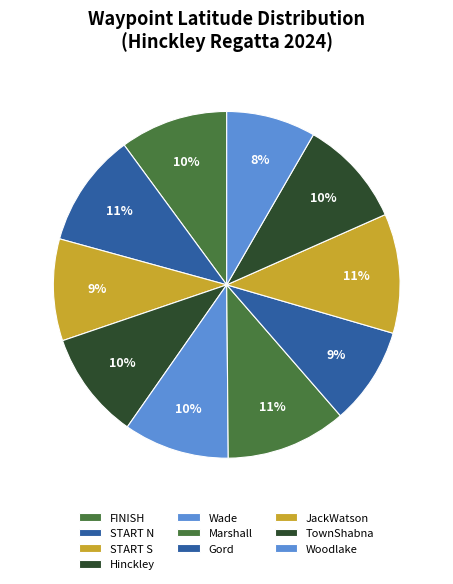

What portion of the pie excludes Woodlake?

91.7%